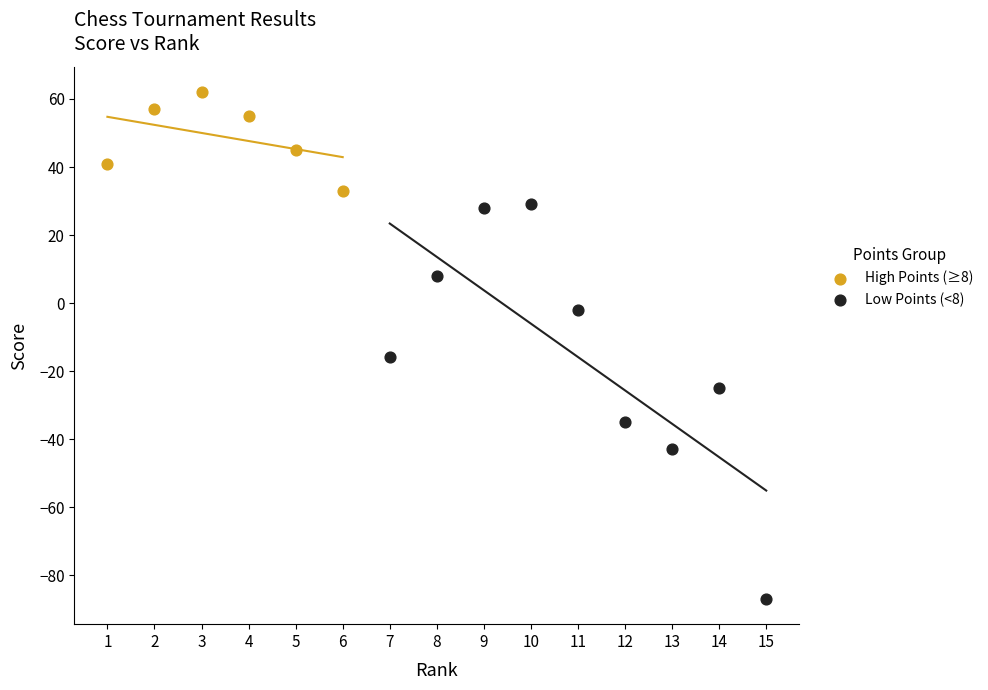

Which series contains the lowest Y value?

Low Points (<8)